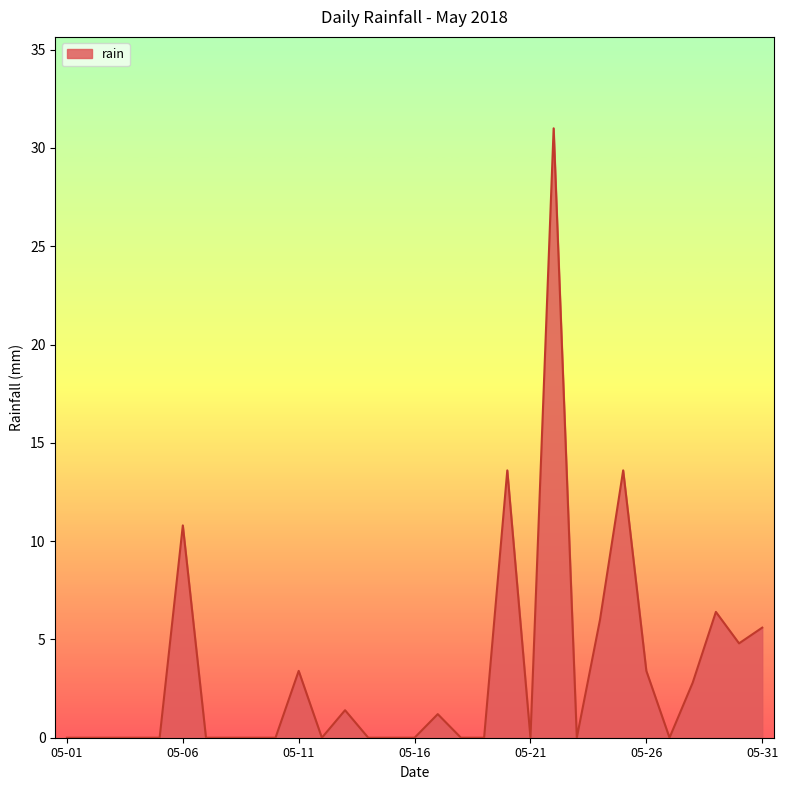

Reading left to right, list all the values displayed in this chart.

0.0	0.0	0.0	0.0	0.0	10.8	0.0	0.0	0.0	0.0	3.4	0.0	1.4	0.0	0.0	0.0	1.2	0.0	0.0	13.6	0.0	31.0	0.0	6.0	13.6	3.4	0.0	2.8	6.4	4.8	5.6